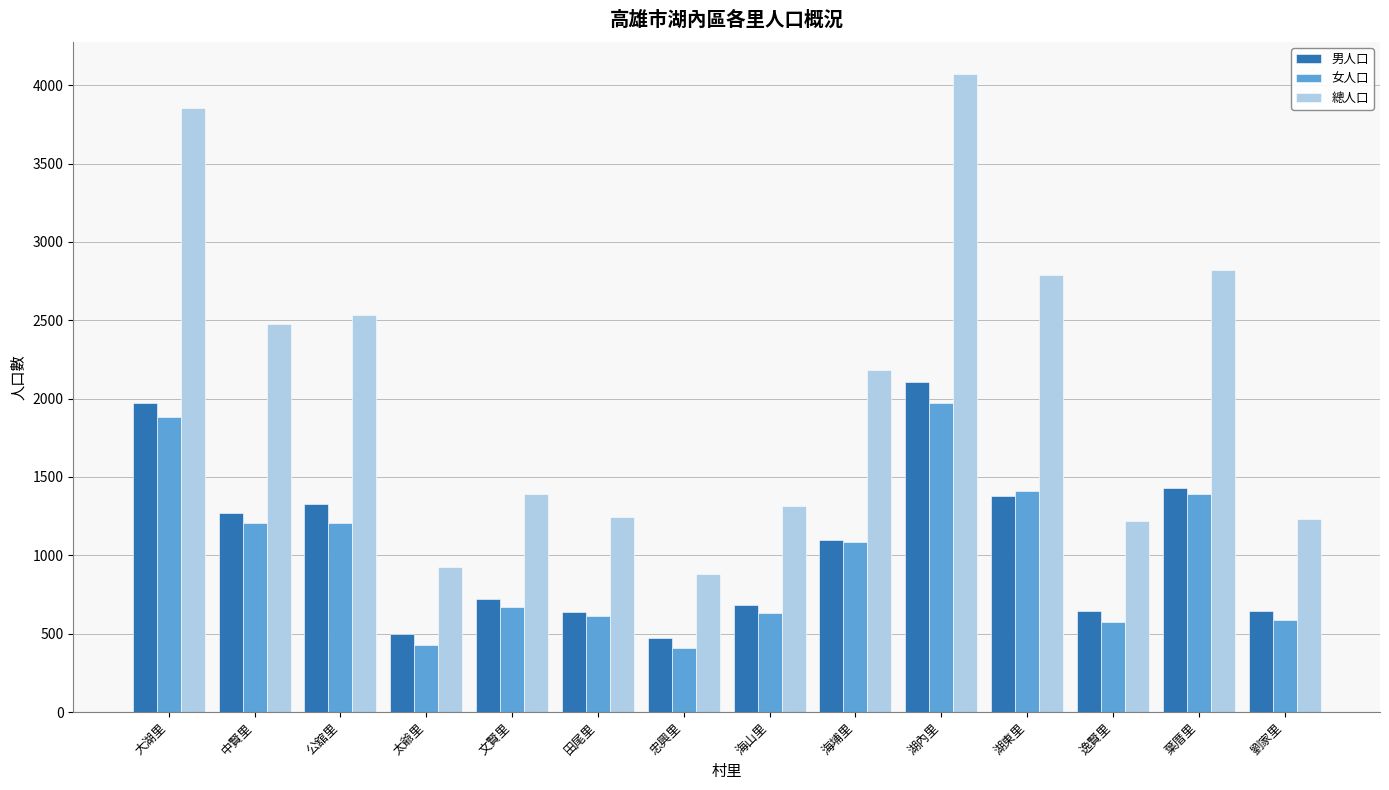

What position from the right is 太爺里?

11